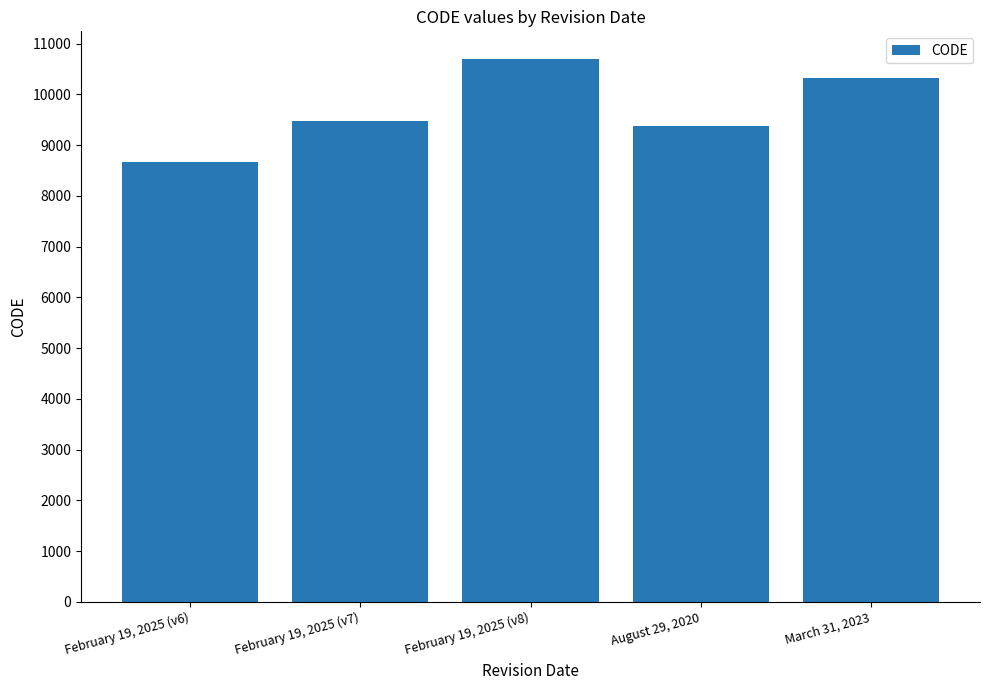

Read the value at February 19, 2025 (v8).

10707